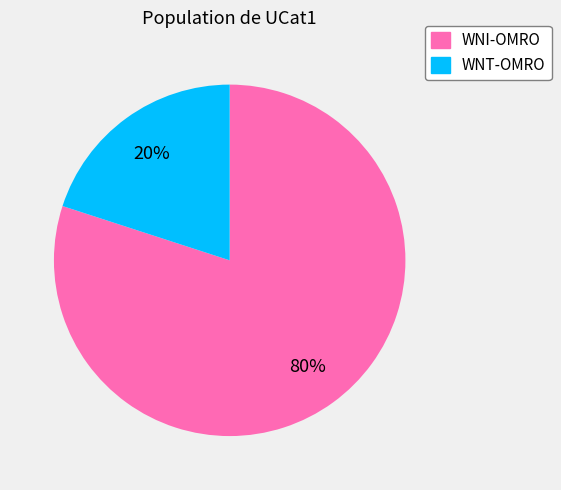

True or false: WNT-OMRO accounts for 20% of the total.

True